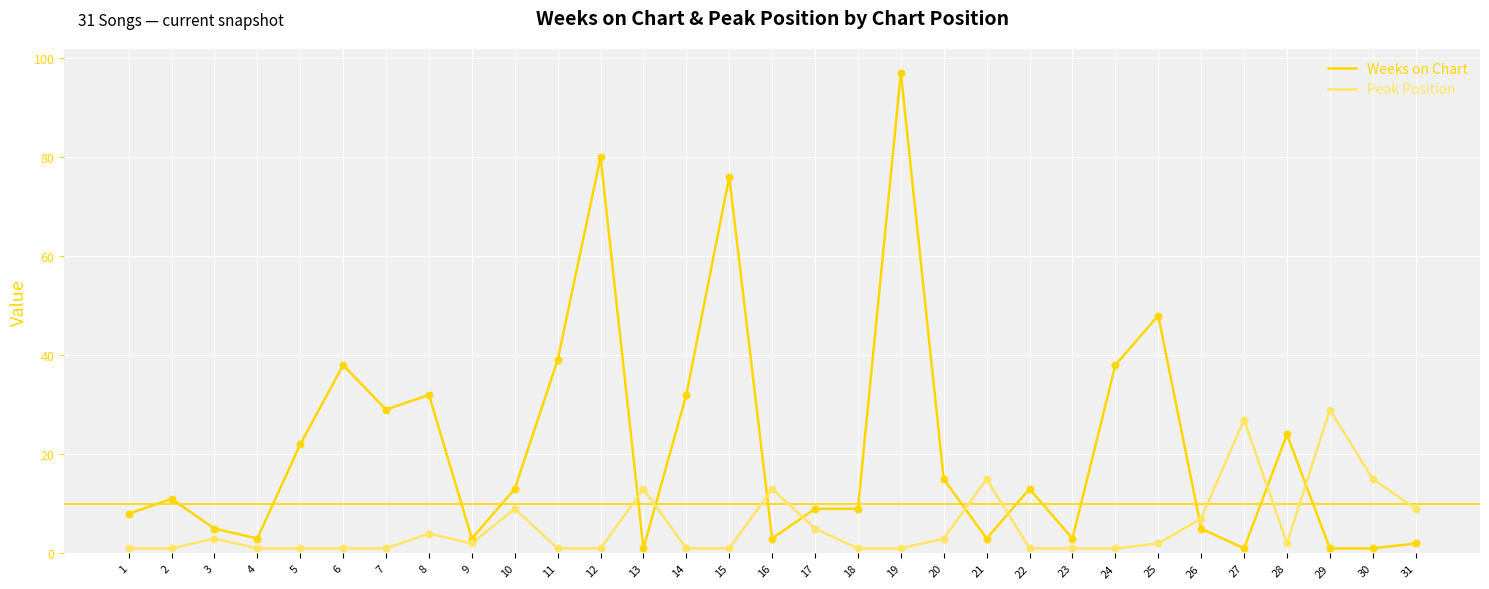

Which series has the largest total across all categories?

Weeks on Chart